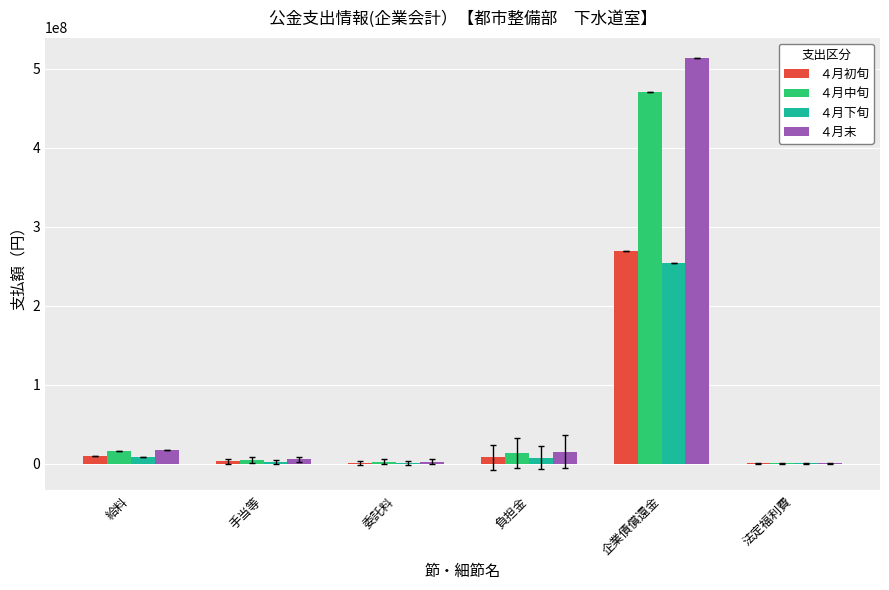

Are the bars horizontal?

No